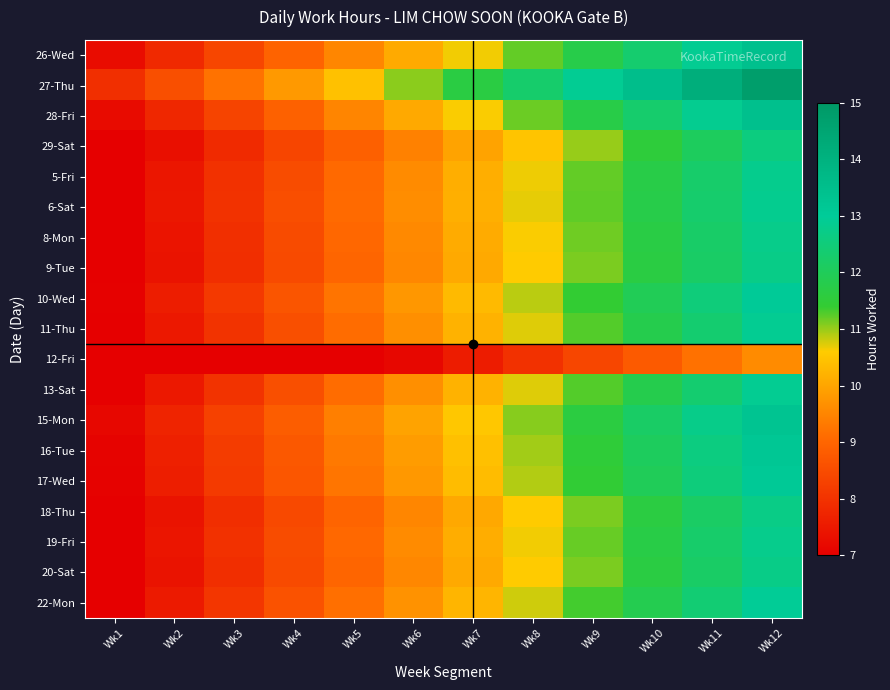

How many distinct data groups are displayed?

19